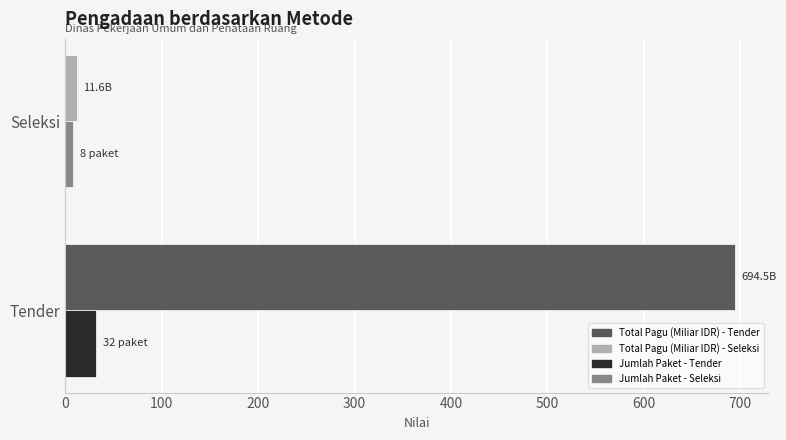

Count the number of categories in the chart.

2